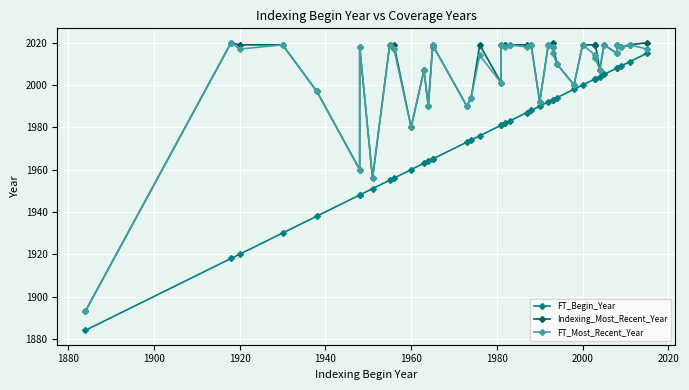

What is the lowest value of the FT_Most_Recent_Year series?

1893